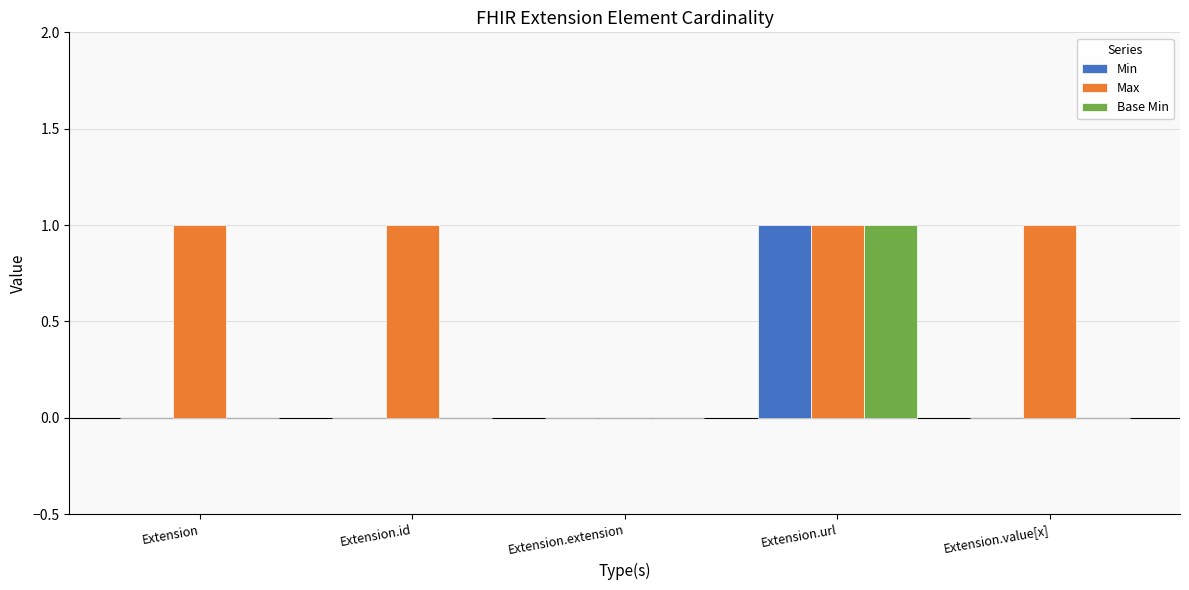

Does the chart contain stacked bars?

No